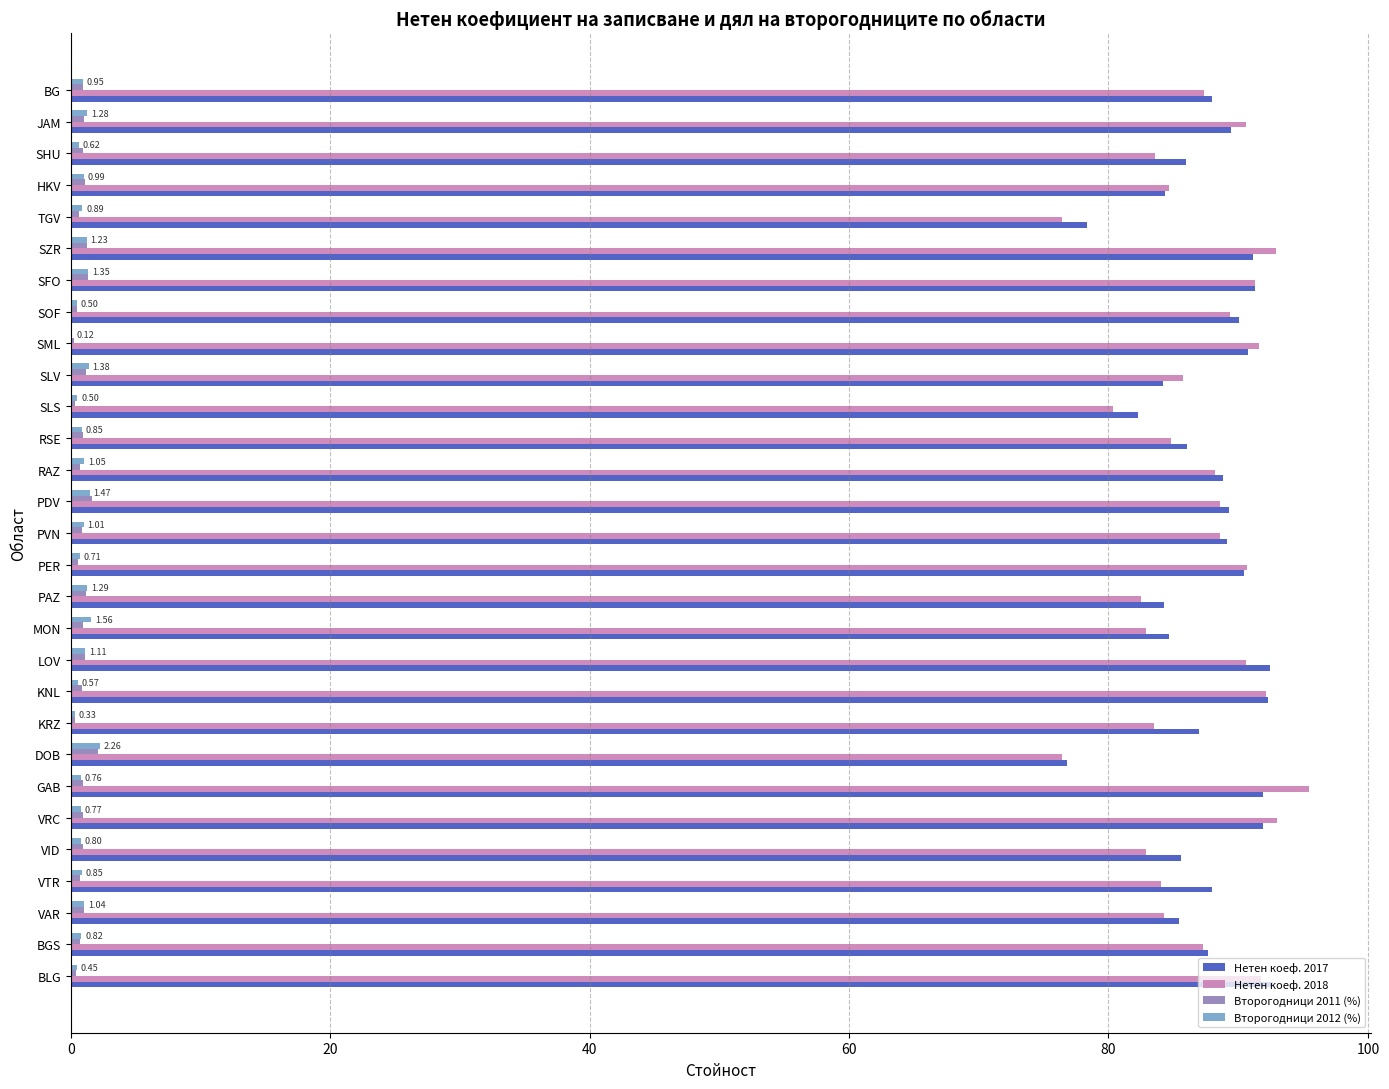

At which category does the chart reach its peak across all series?

GAB